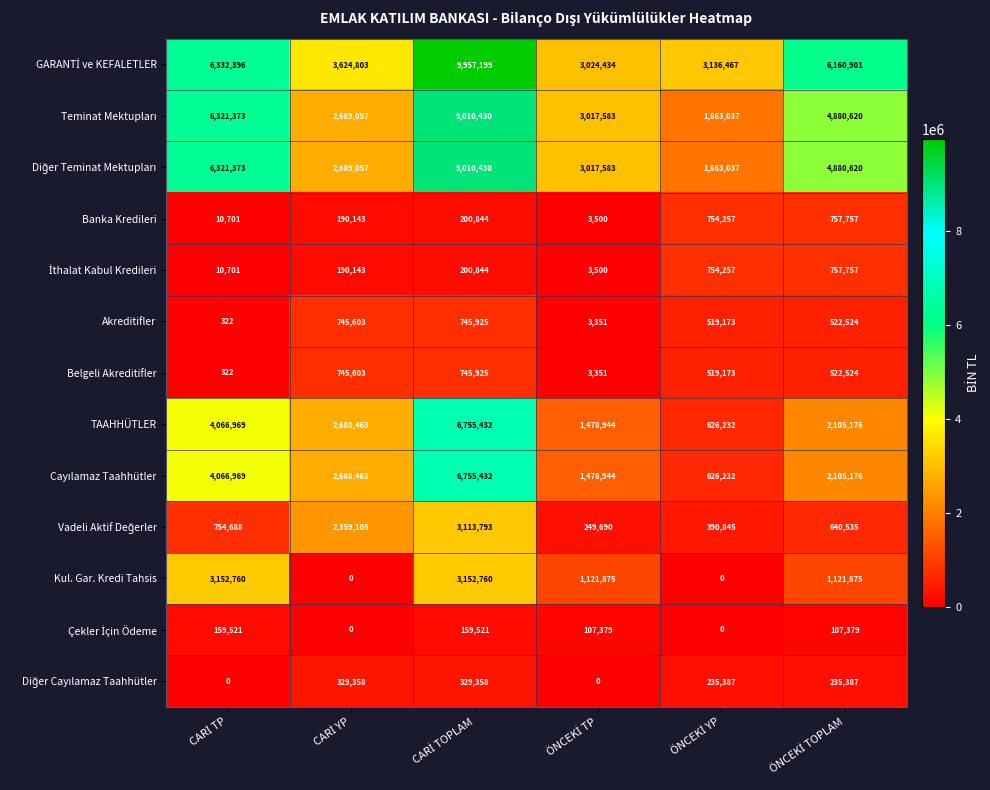

What is the difference between the second highest and minimum values in the Banka Kredileri series?

750757